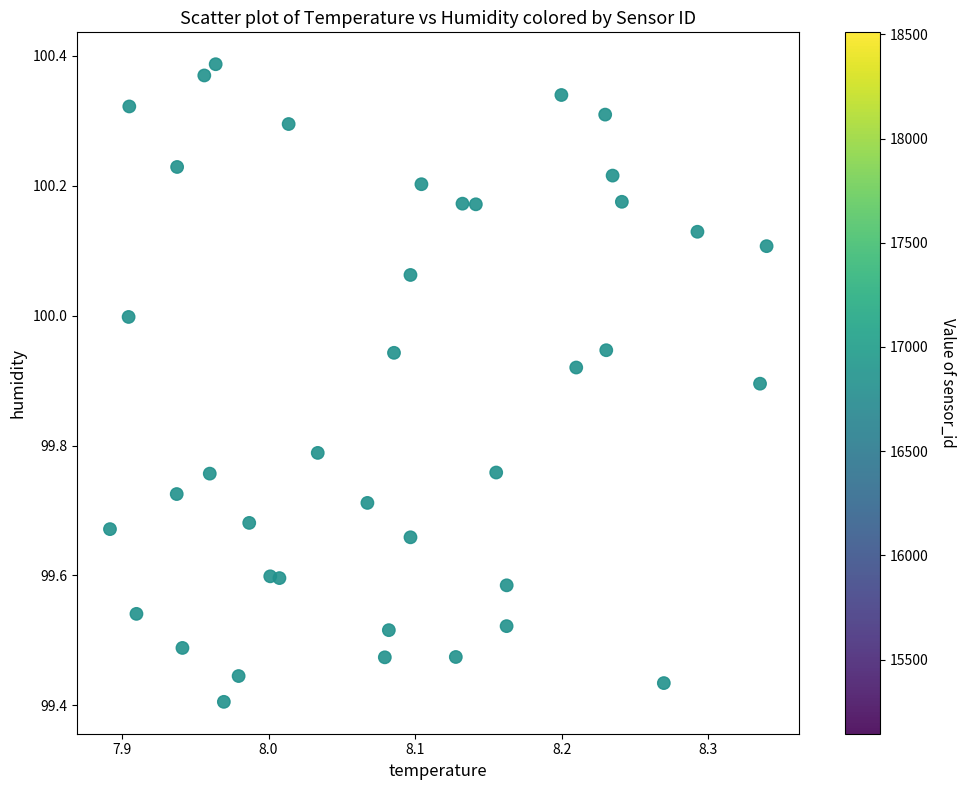

What is the range of Y values (max minus min)?

1.0